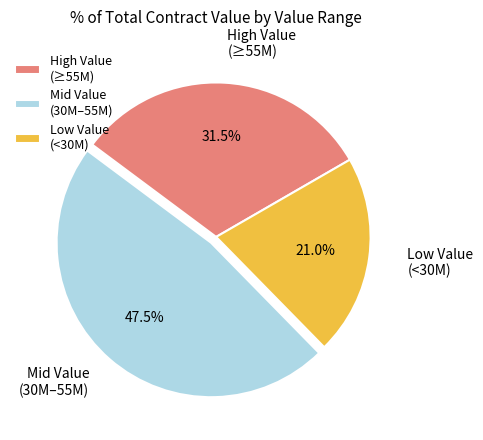

Rank the categories by value from lowest to highest.

Low Value (<30M), High Value (≥55M), Mid Value (30M–55M)